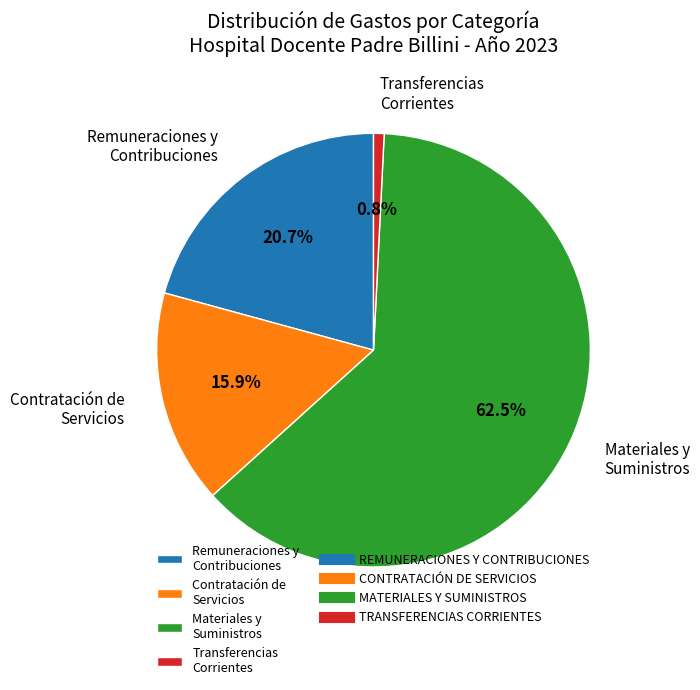

Which has a higher value, Contratación de Servicios or Materiales y Suministros?

Materiales y Suministros